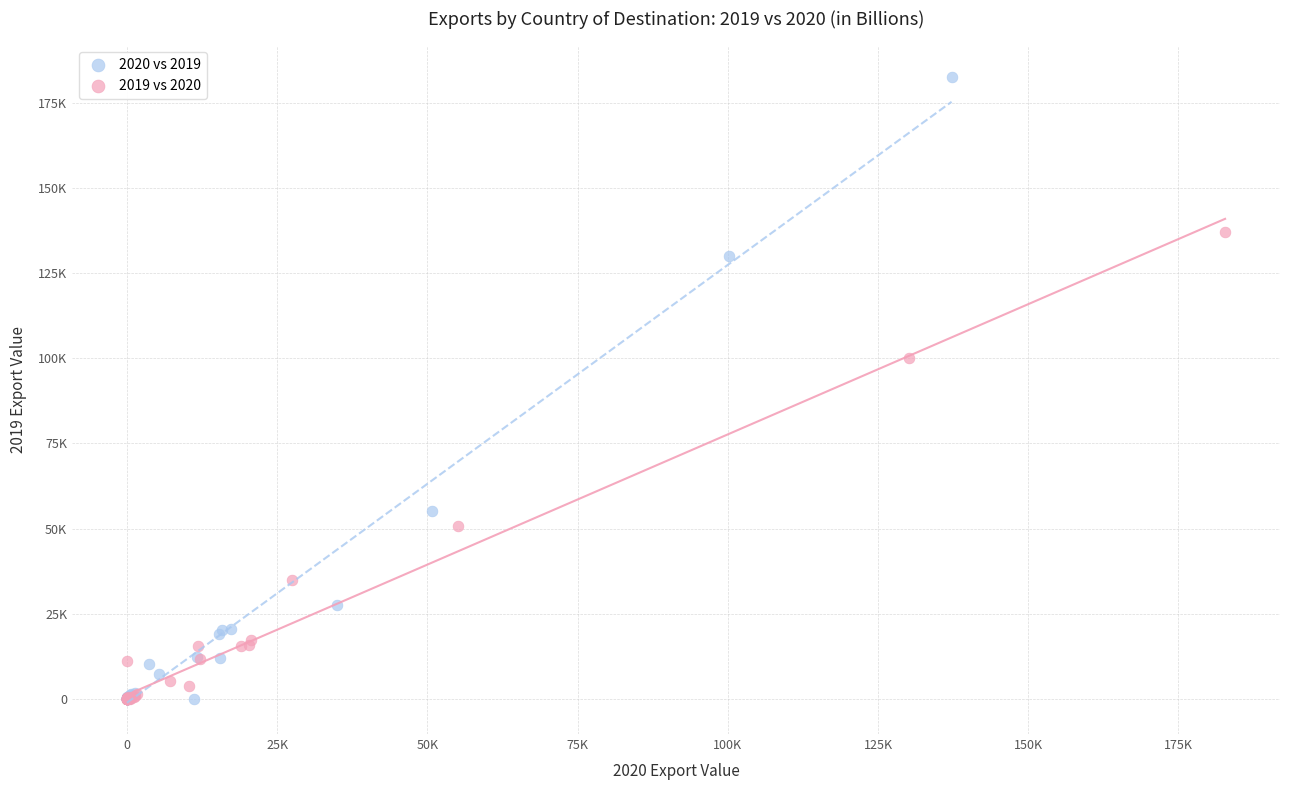

Which series contains the highest Y value?

2020 vs 2019